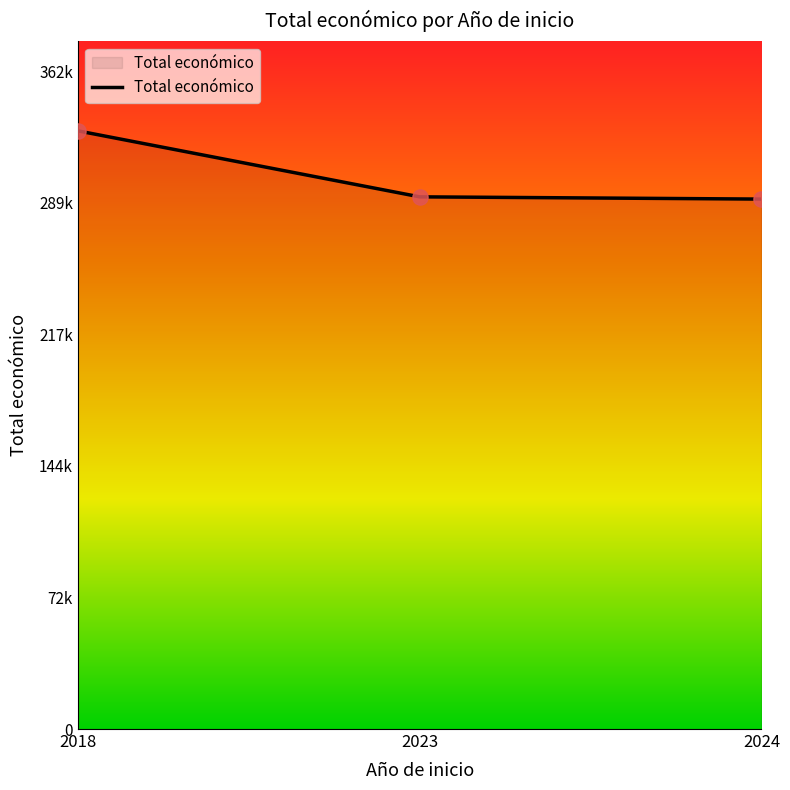

What is the change in value from 2023 to 2024?

-1239